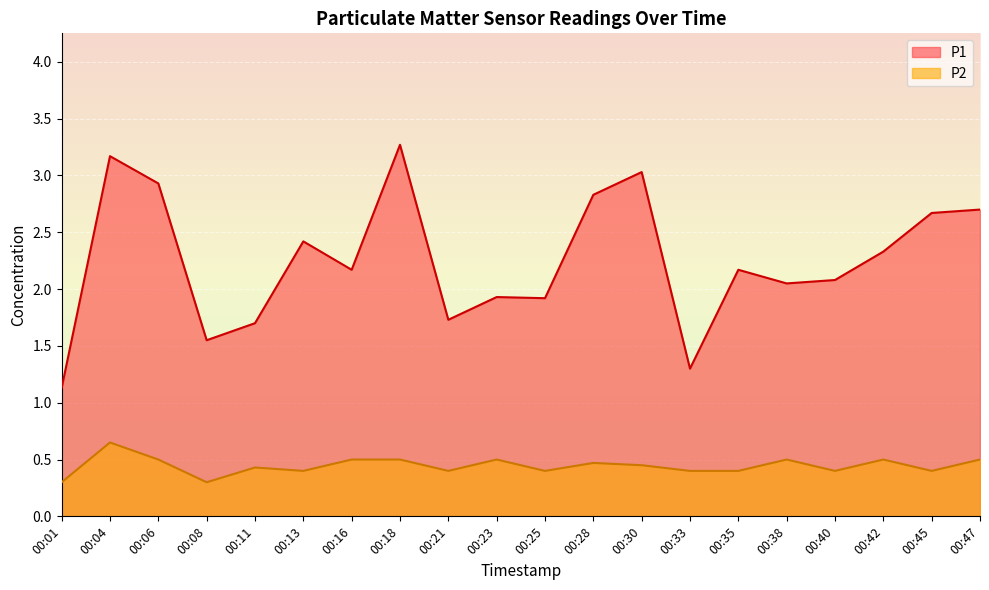

In P1, how many points are lower than both neighbors (excluding endpoints)?

6